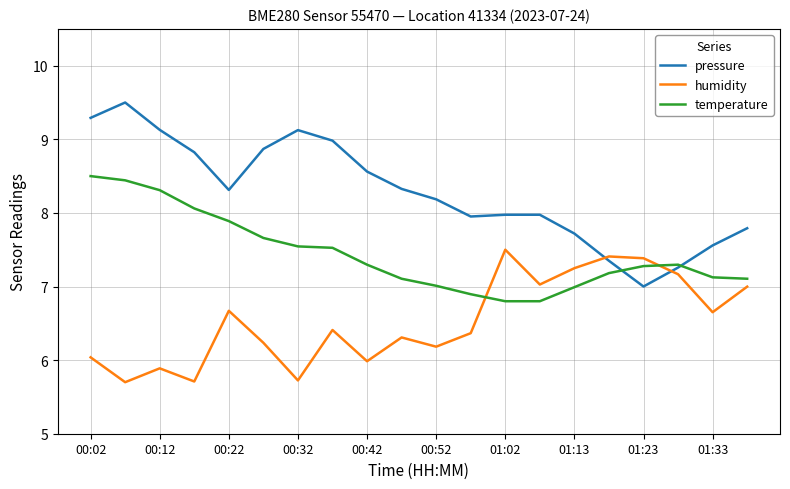

Rank the series by their maximum value, from highest to lowest.

pressure, temperature, humidity